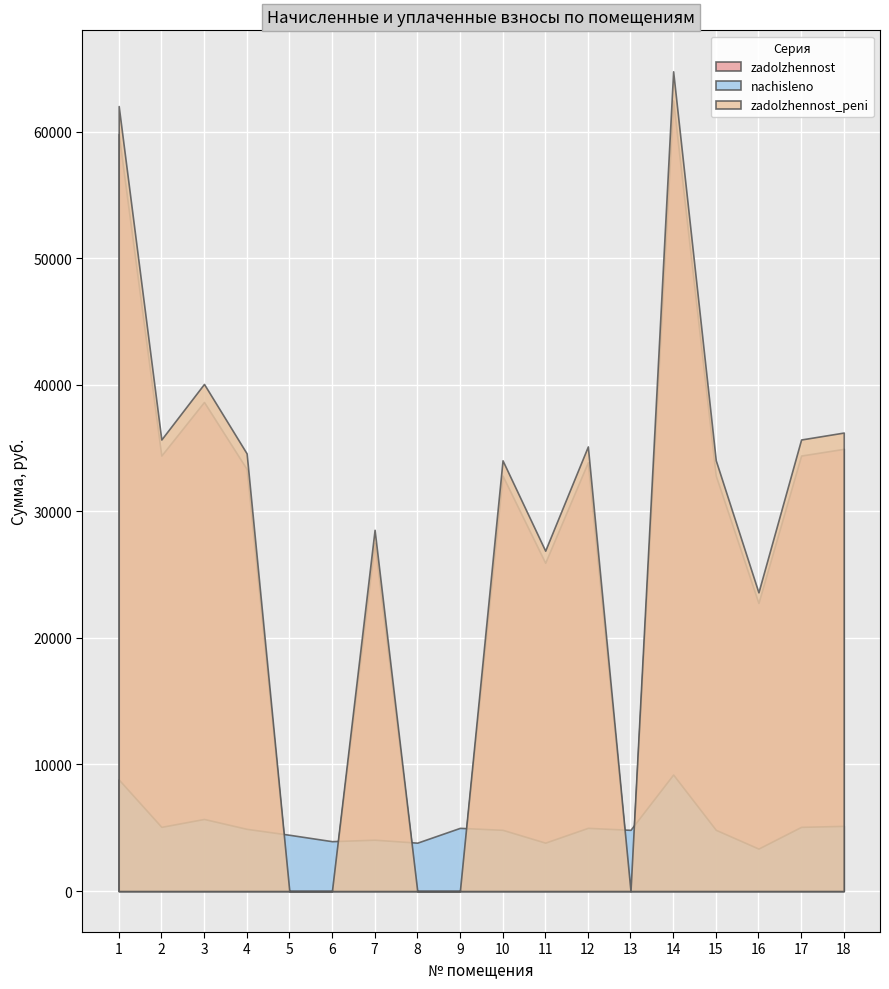

What is the difference between the second highest and second lowest values in the nachisleno series?

4992.0